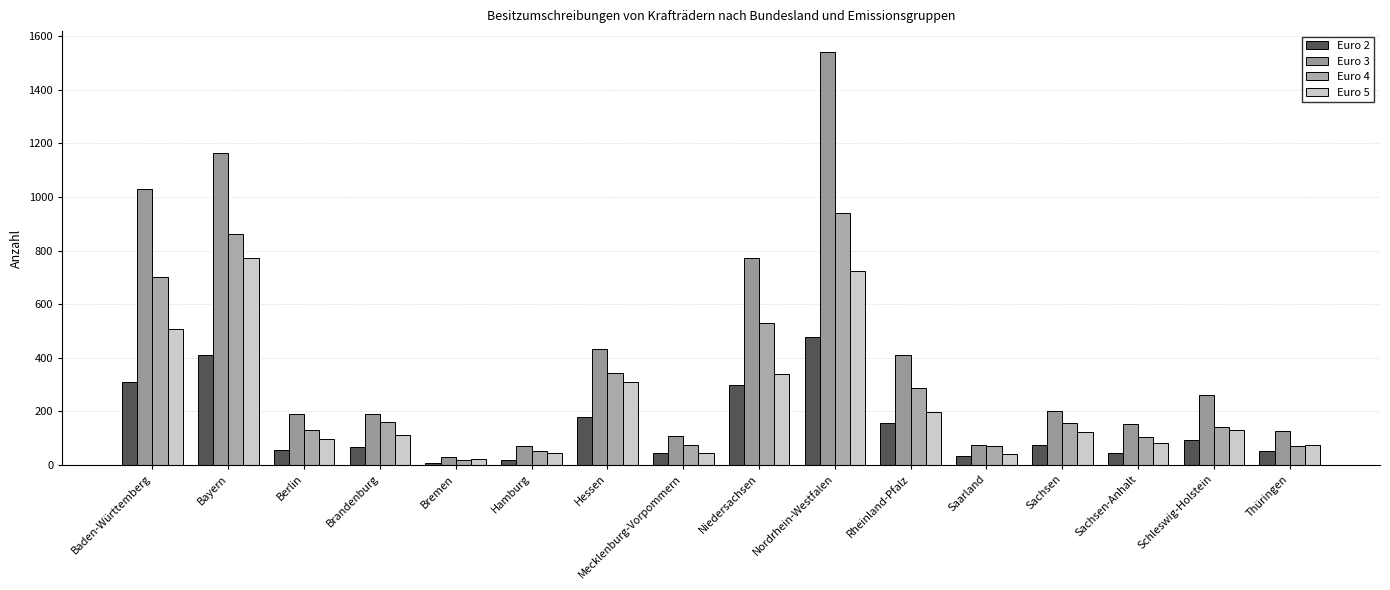

Which series has the largest range (max minus min)?

Euro 3